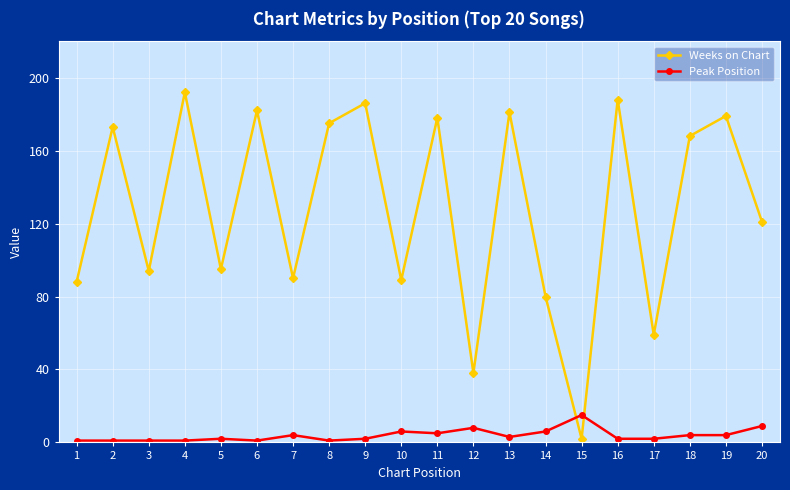

What is the value of the Weeks on Chart point at the 14th from the left?

80